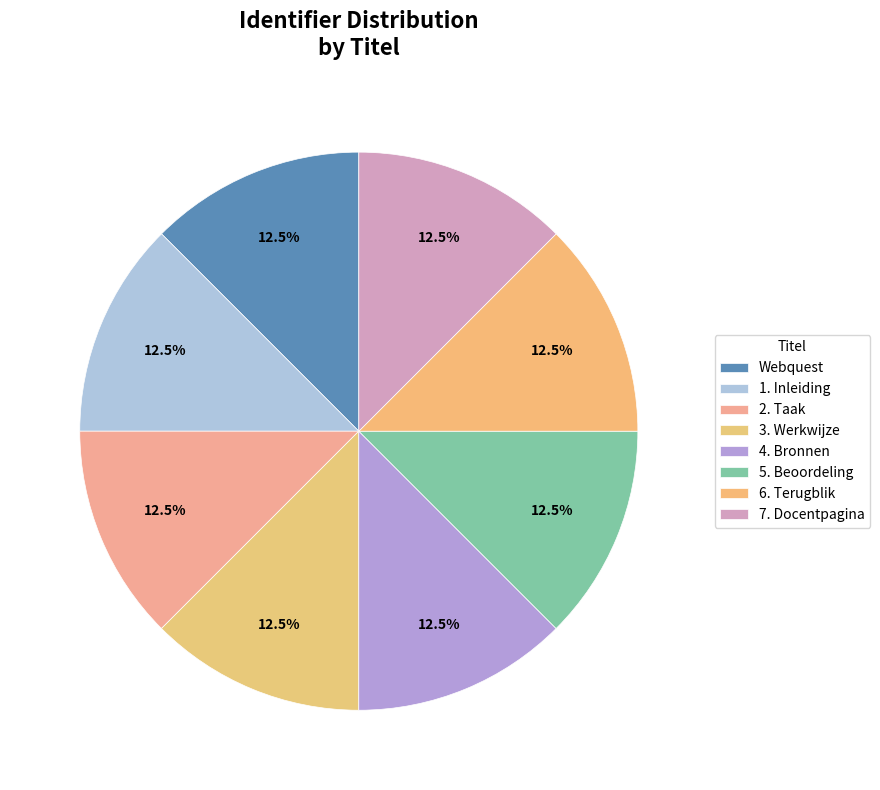

How many segments does this pie chart have?

8